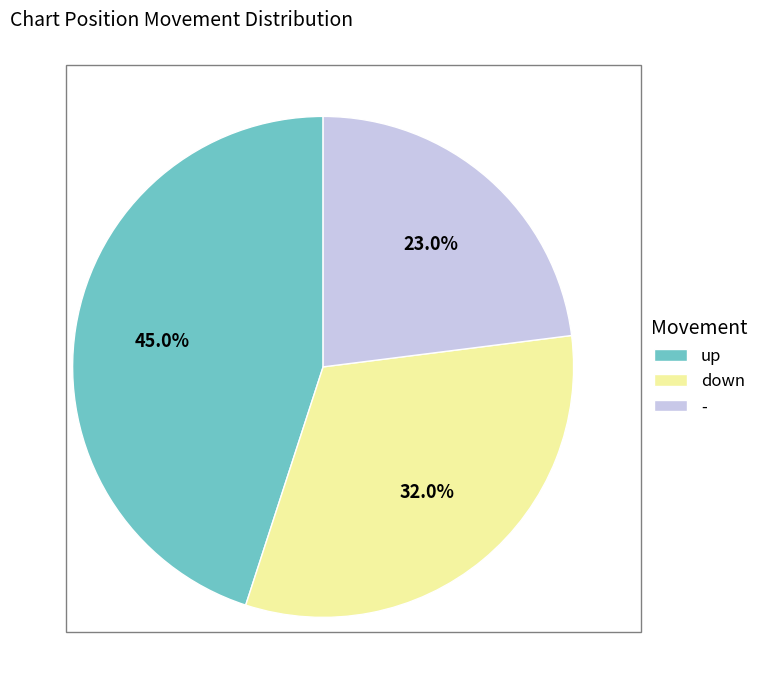

True or false: down accounts for 32% of the total.

True